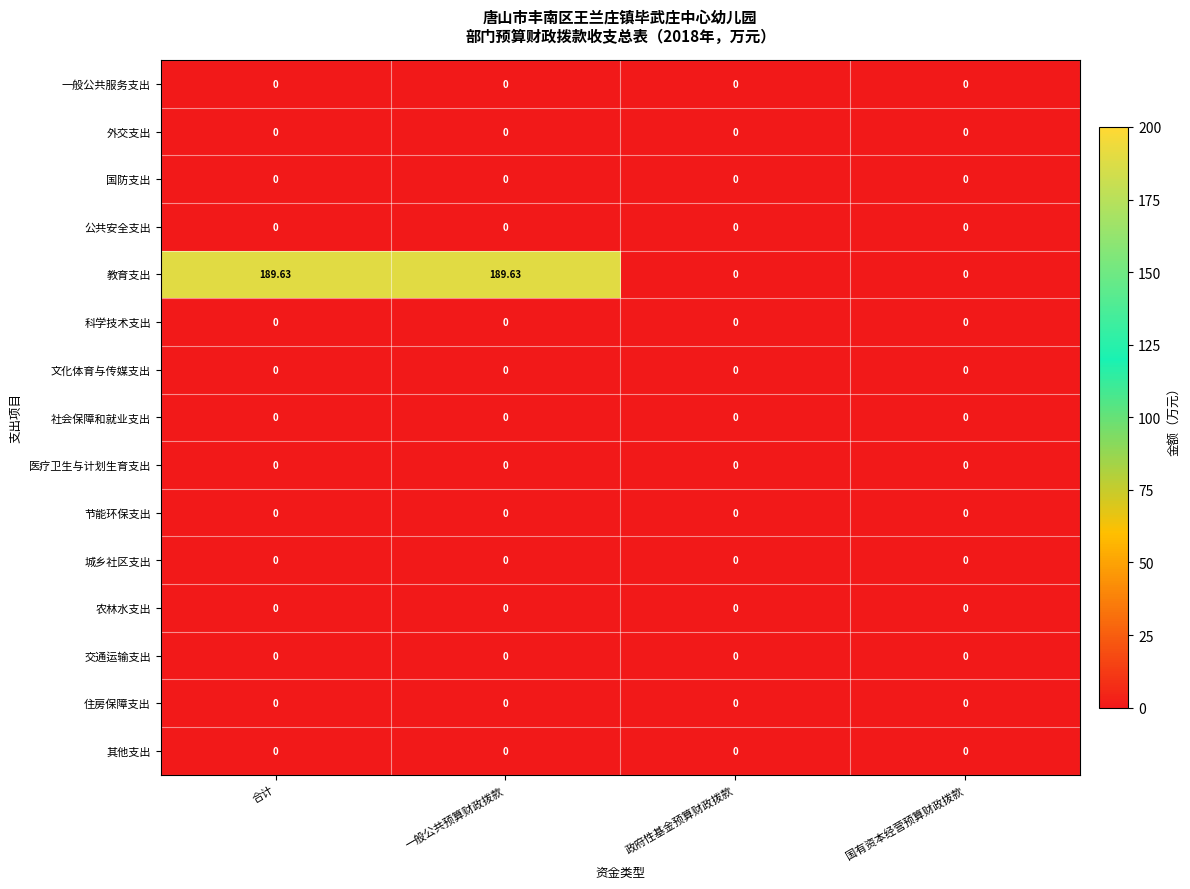

Which series has the largest total across all categories?

教育支出